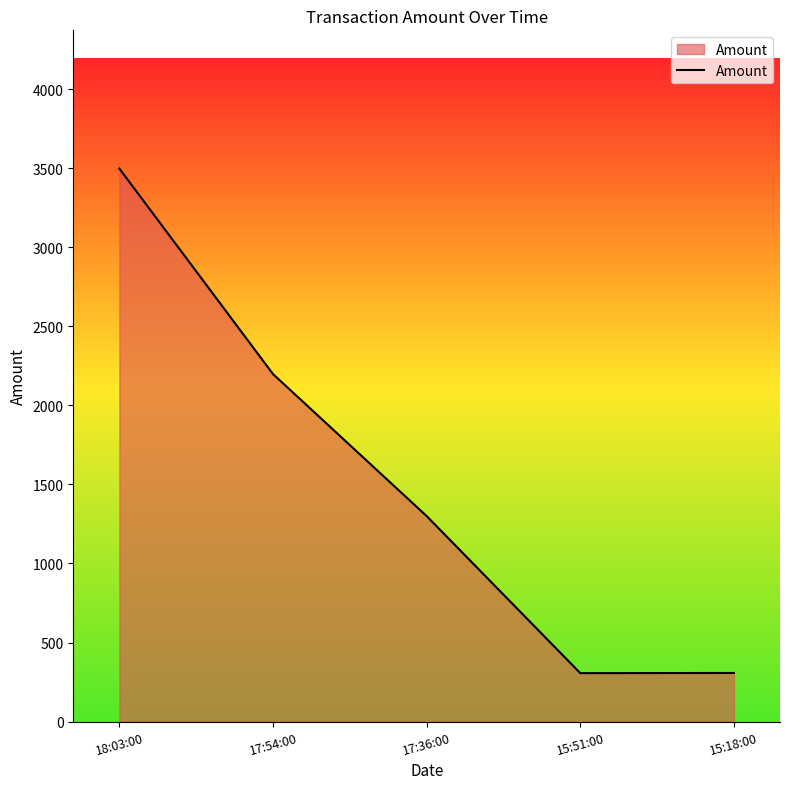

What is the ratio of the value at 15:51:00 to the value at 15:18:00?

1.0